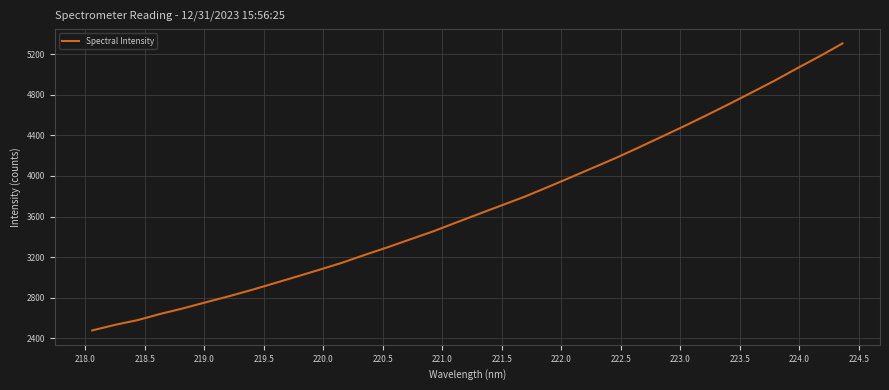

What is the minimum value shown in the chart?

2478.7